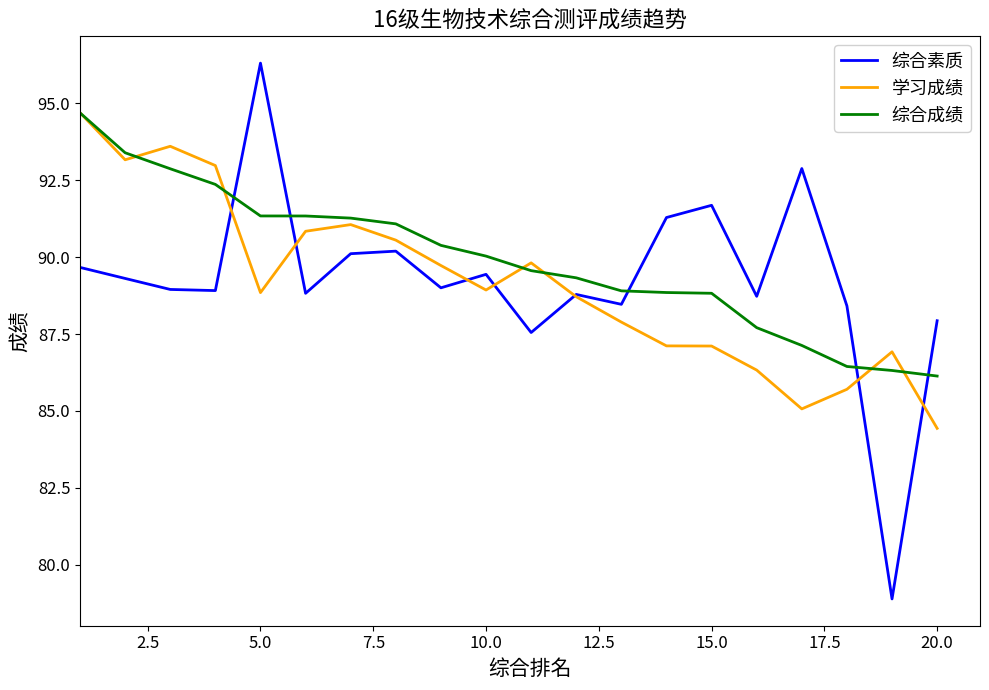

At how many categories does at least one series exceed 81?

20